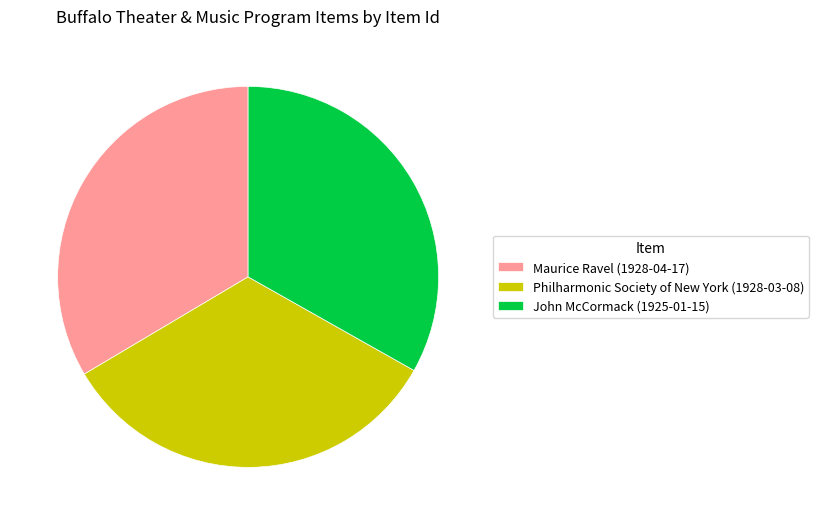

Is there any slice that represents more than half of the pie?

No